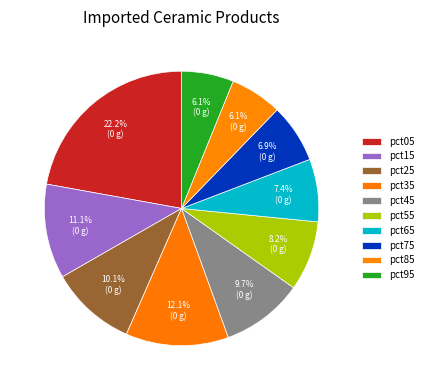

The pct05 slice represents 22% of the pie. True or false?

True